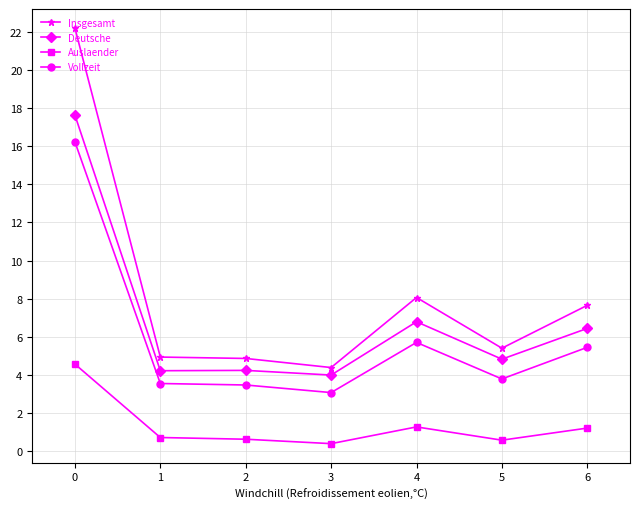

True or false: Insgesamt and Vollzeit cross at least once.

False